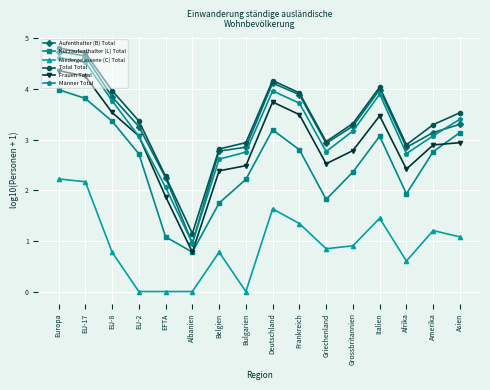

What is the average value of the Total Total series?

3.4